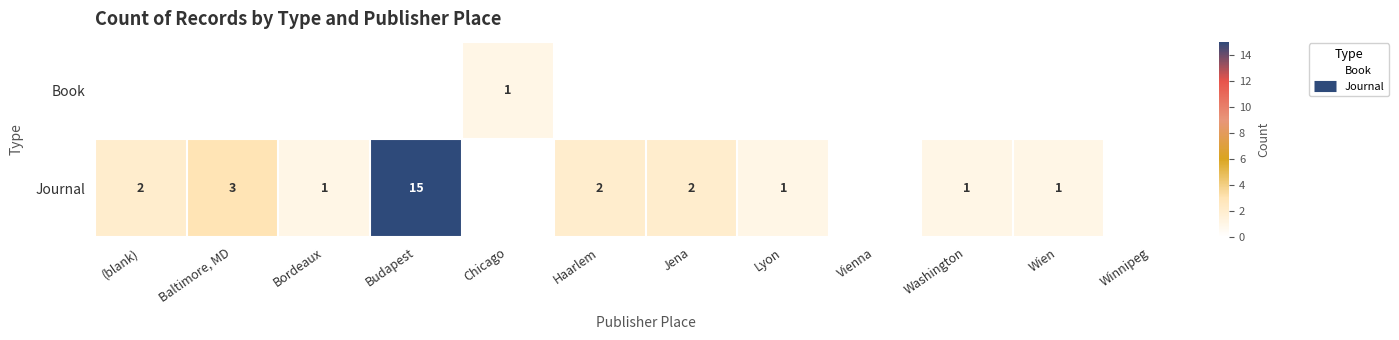

List the labels in order of Book value, smallest first.

(blank), Baltimore, MD, Bordeaux, Budapest, Haarlem, Jena, Lyon, Vienna, Washington, Wien, Winnipeg, Chicago